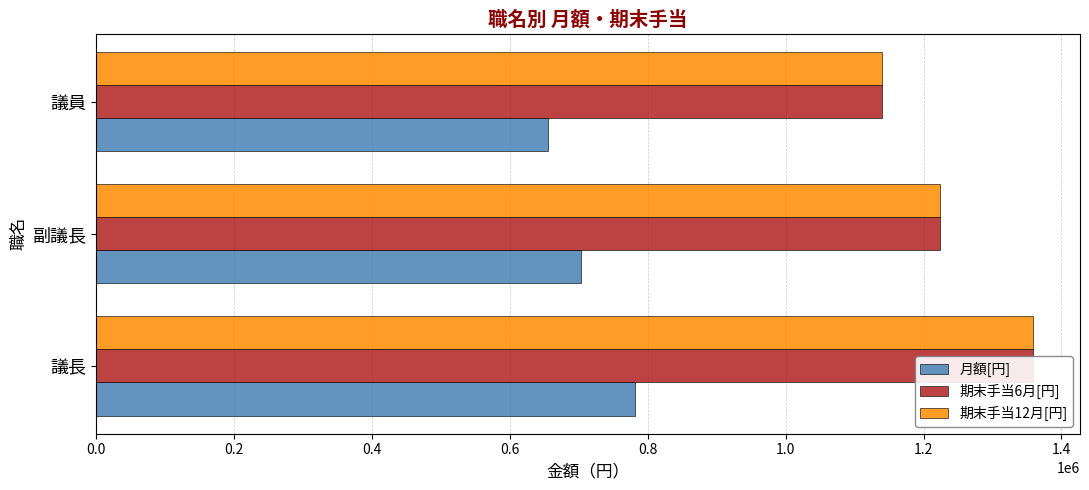

What is the value of the 期末手当12月[円] bar at the 2nd from the left?

1223220